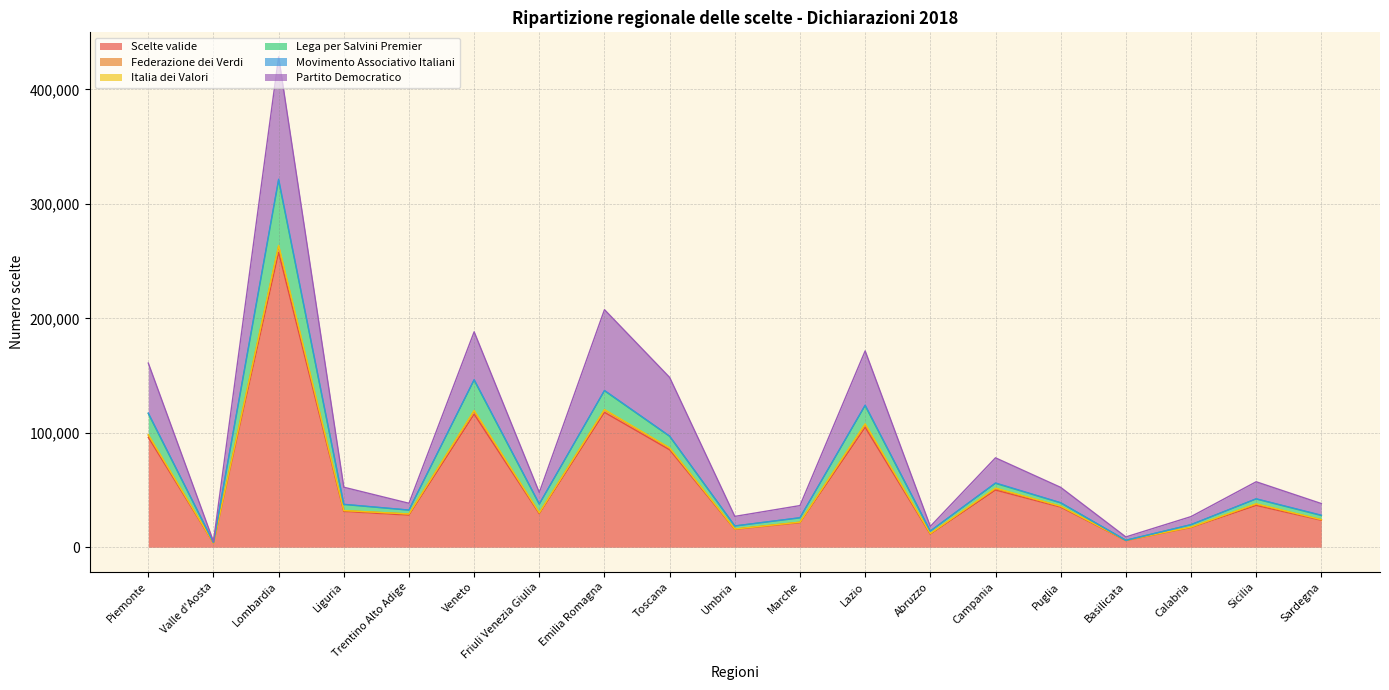

At how many categories does at least one series exceed 233864?

1